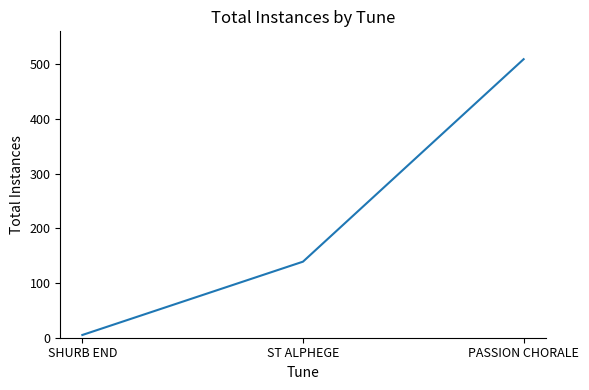

Reading right to left, what are all the values shown in this chart?

PASSION CHORALE=509	ST ALPHEGE=139	SHURB END=5